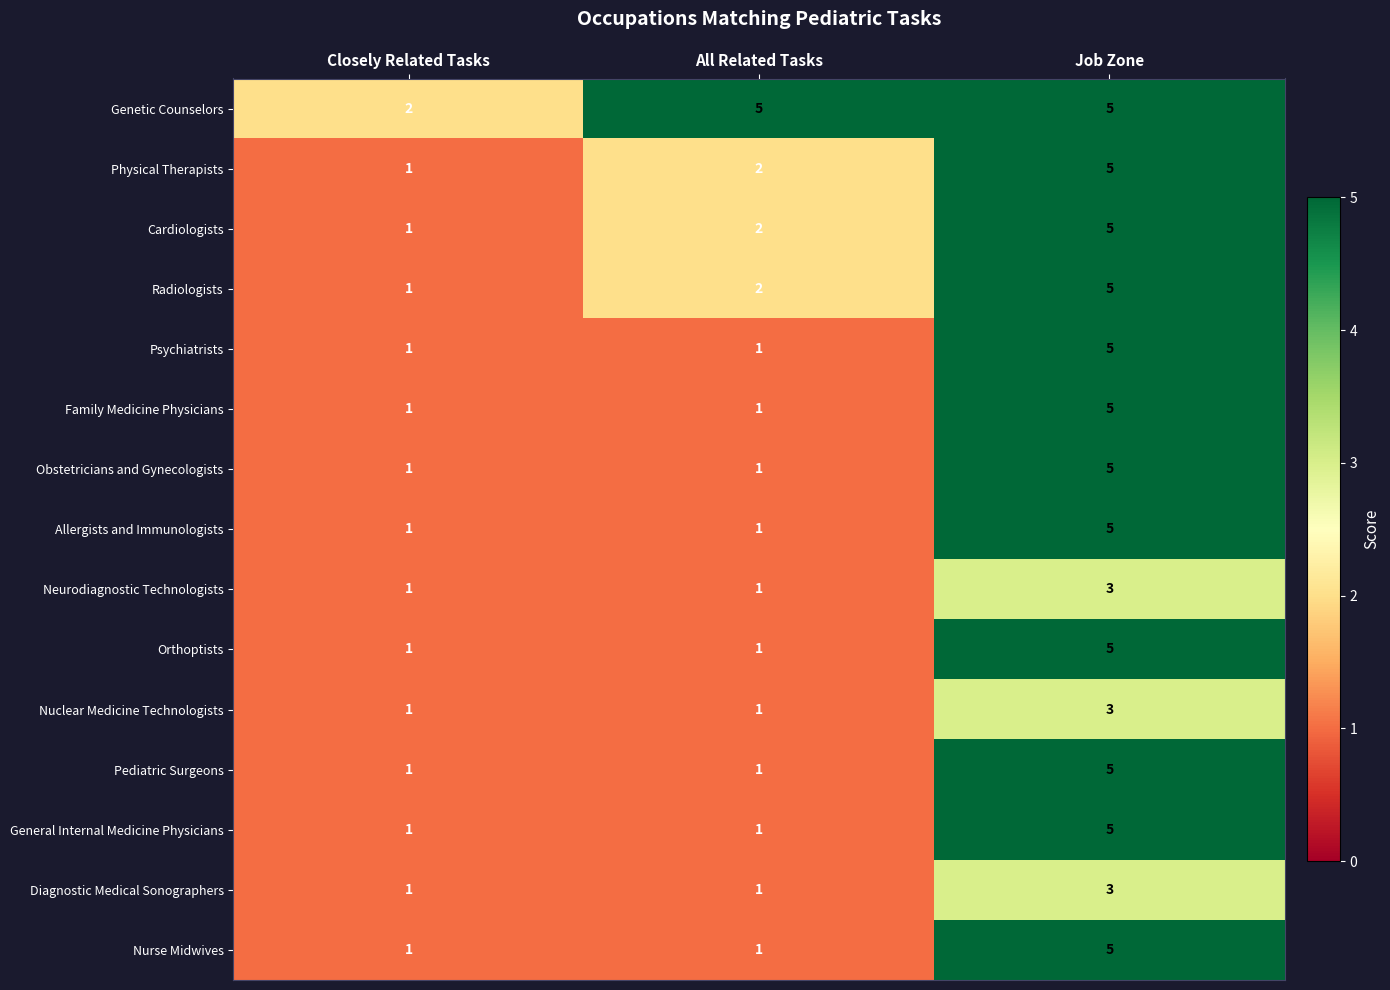

What is the difference between the maximum and minimum values in the Physical Therapists series?

4